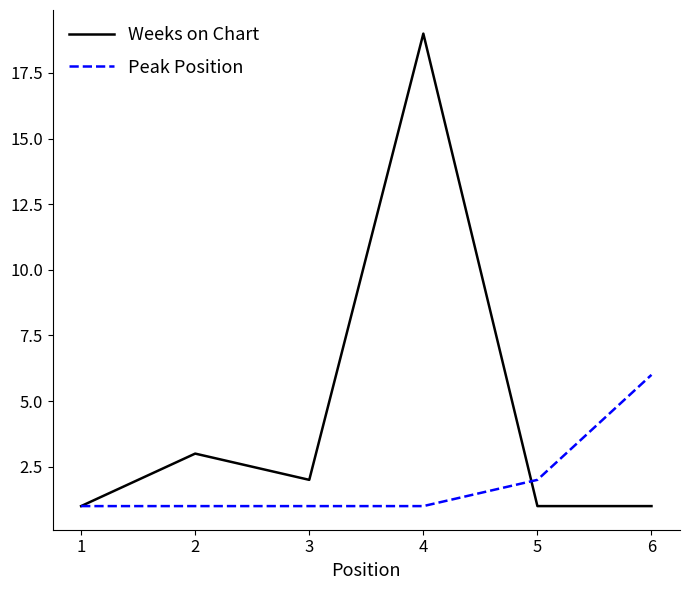

What is the difference between the maximum and second lowest values in the Peak Position series?

5